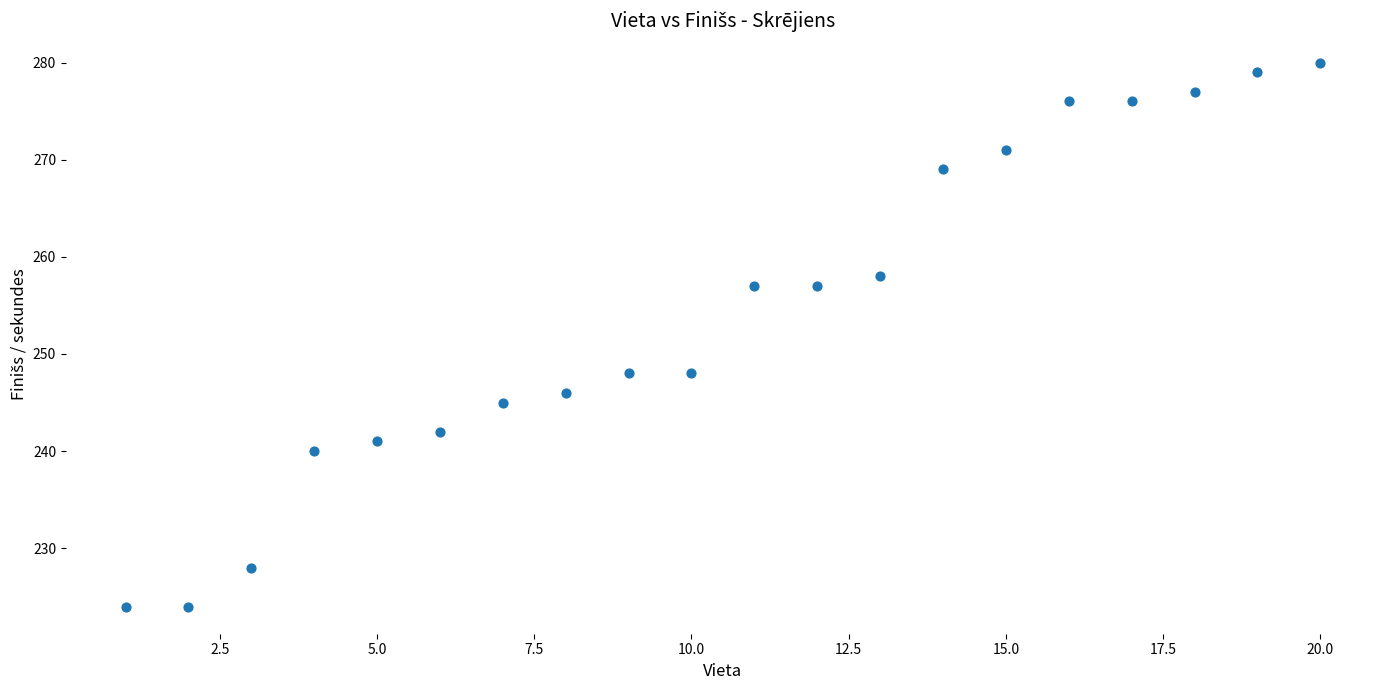

What is the range of Y values (max minus min)?

56